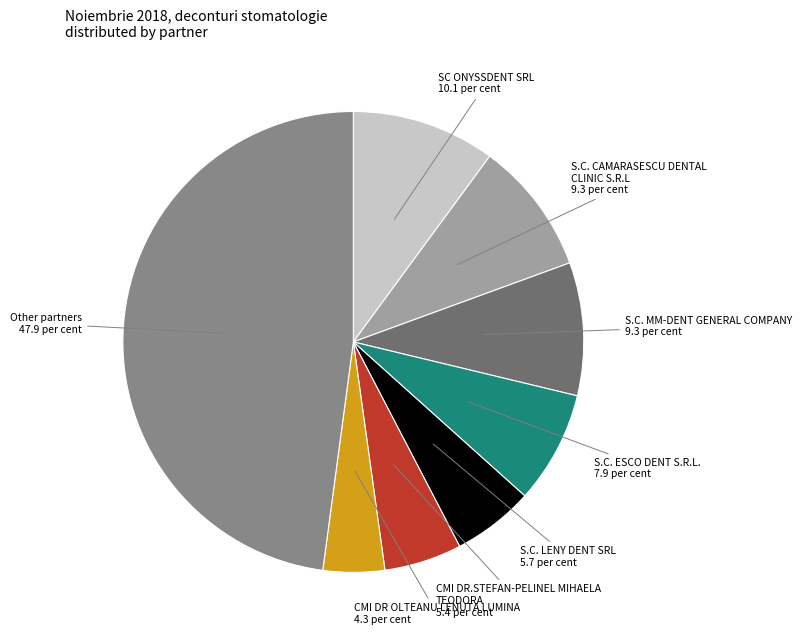

Is there any slice that represents more than half of the pie?

No